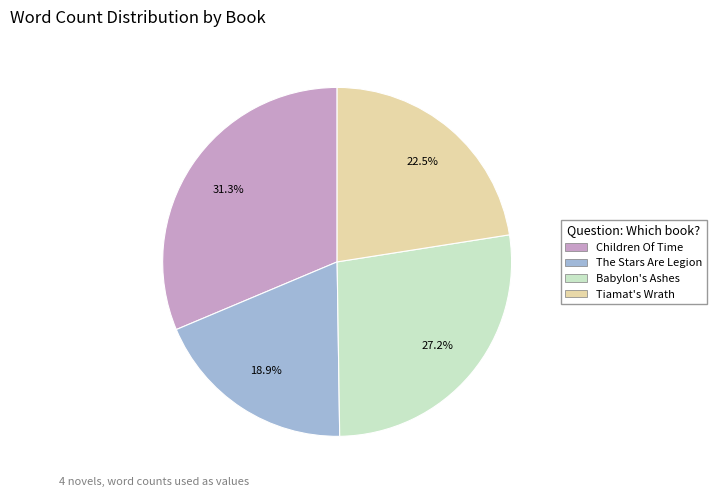

What is the total percentage of The Stars Are Legion and Tiamat's Wrath?

41.4%